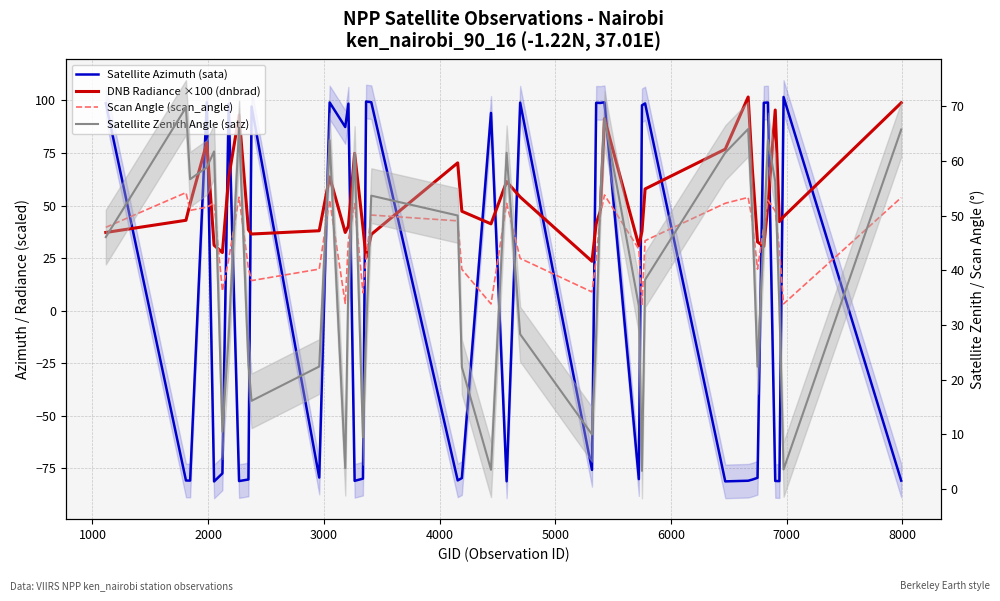

Which series has the widest spread of values?

Satellite Azimuth (sata)